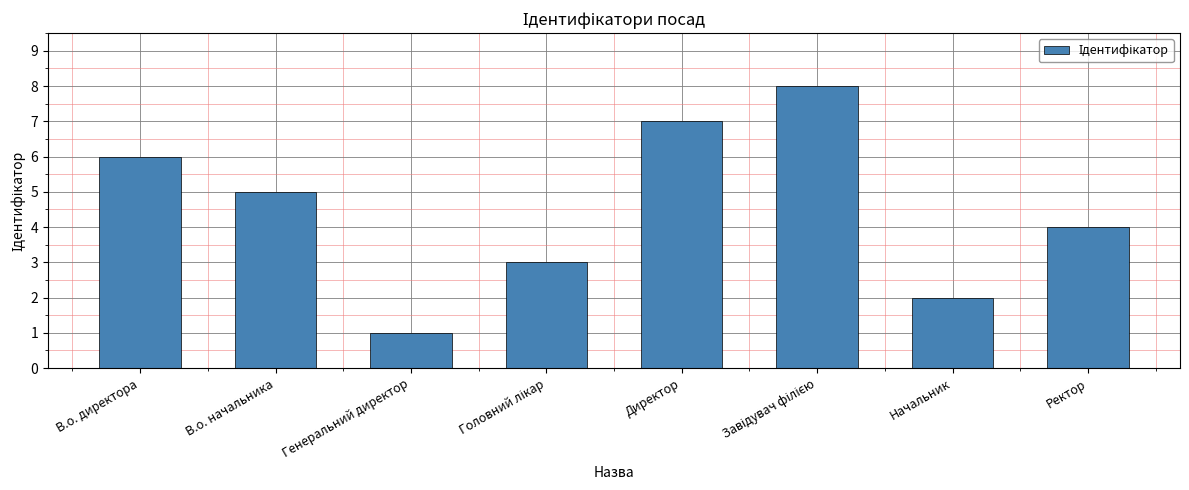

What is the difference between the maximum and minimum values?

7